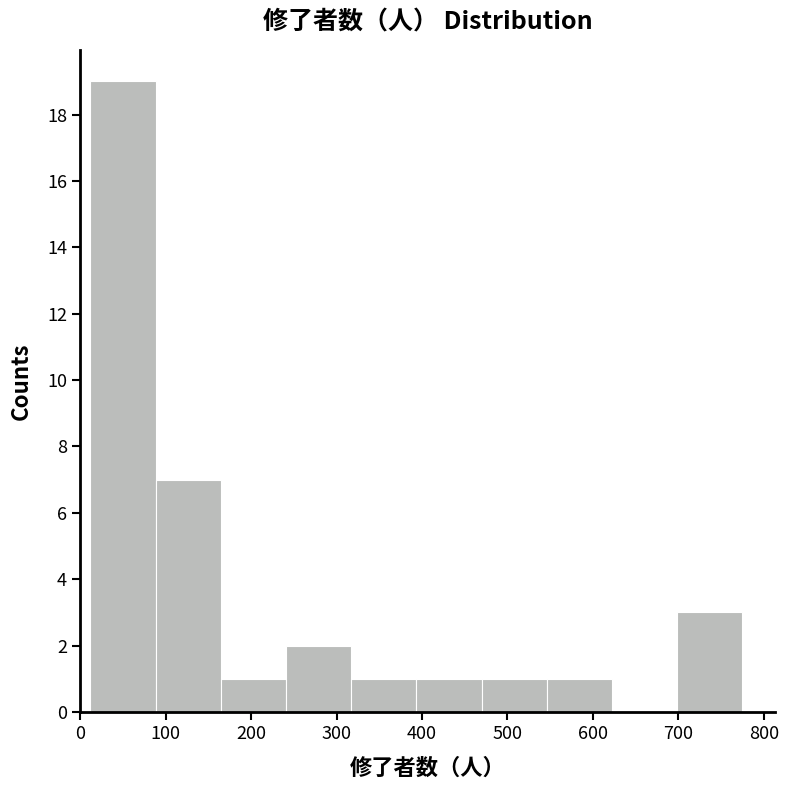

Which range on the x-axis has the tallest bar?

10 to 90